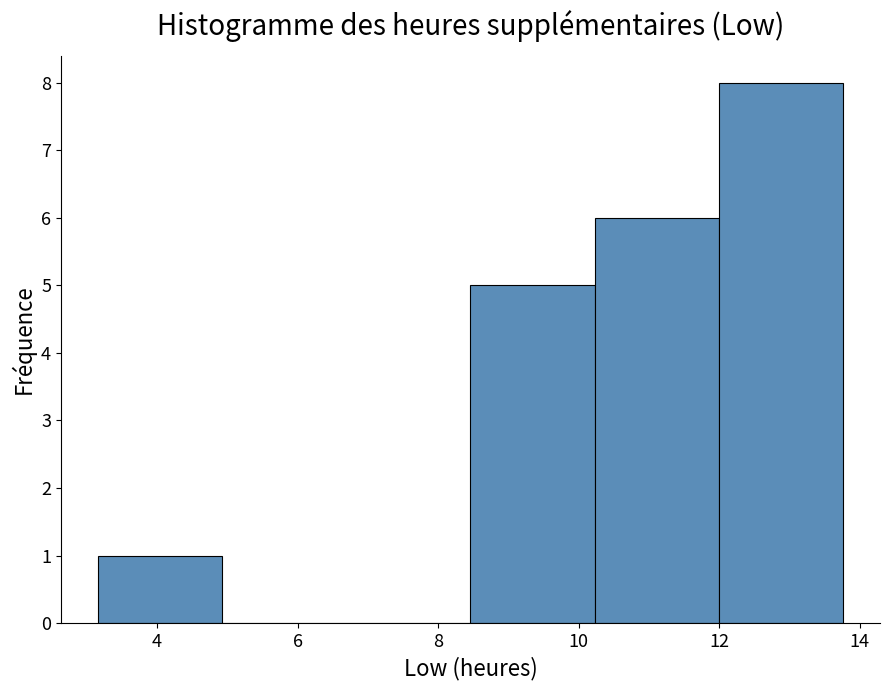

Over which range of the x-axis is the bar tallest?

12.0 to 13.8